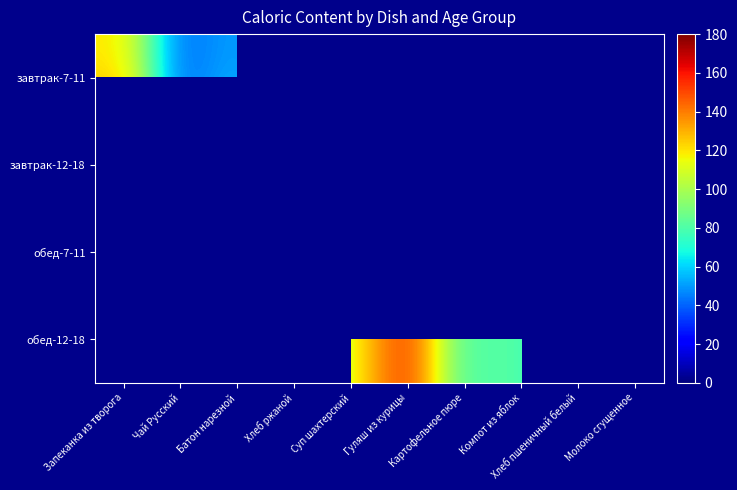

At how many categories does at least one series exceed 122?

2